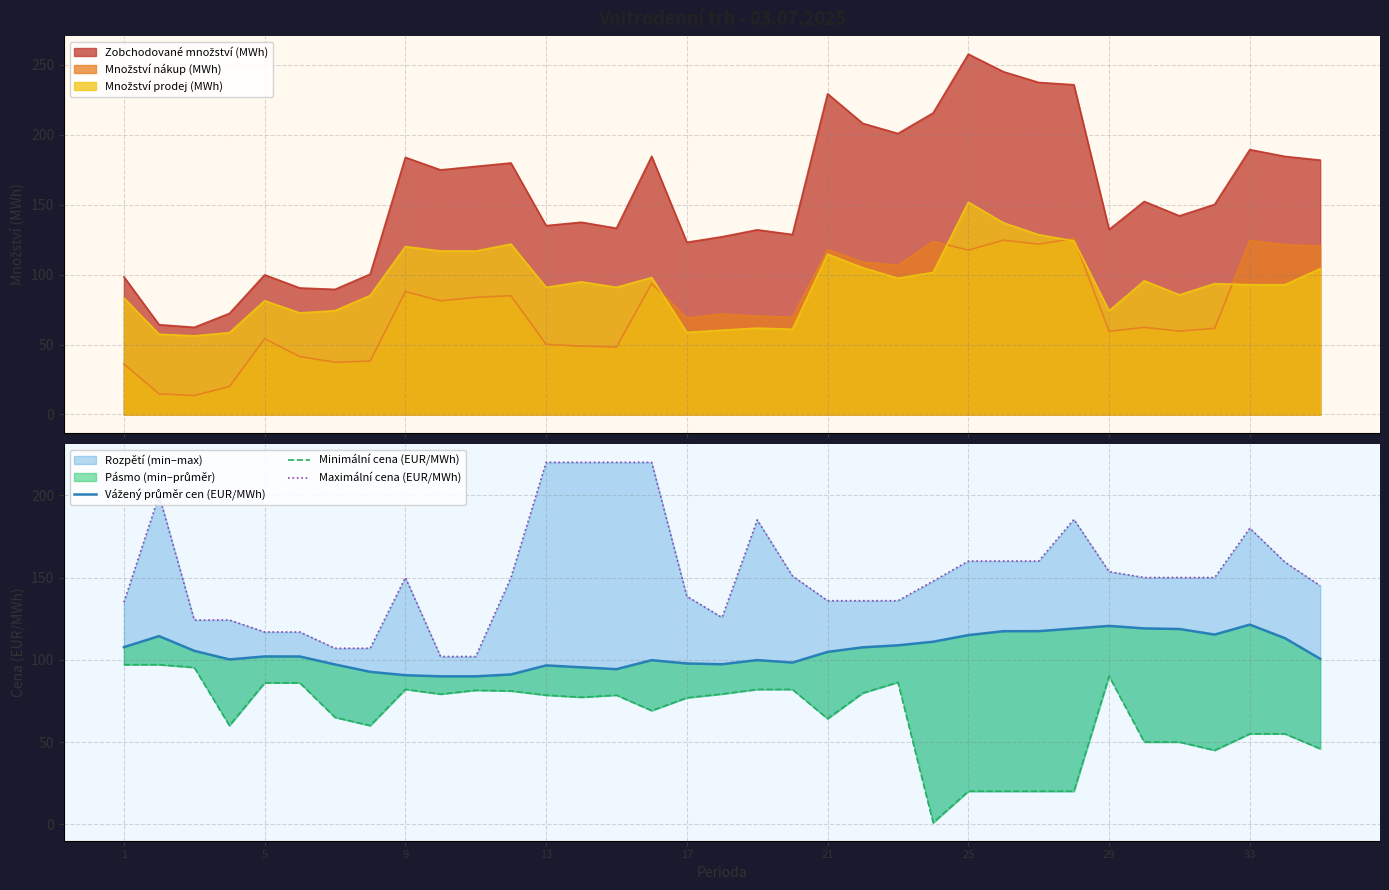

How many interior local valleys does the Vážený průměr cen (EUR/MWh) series have?

6